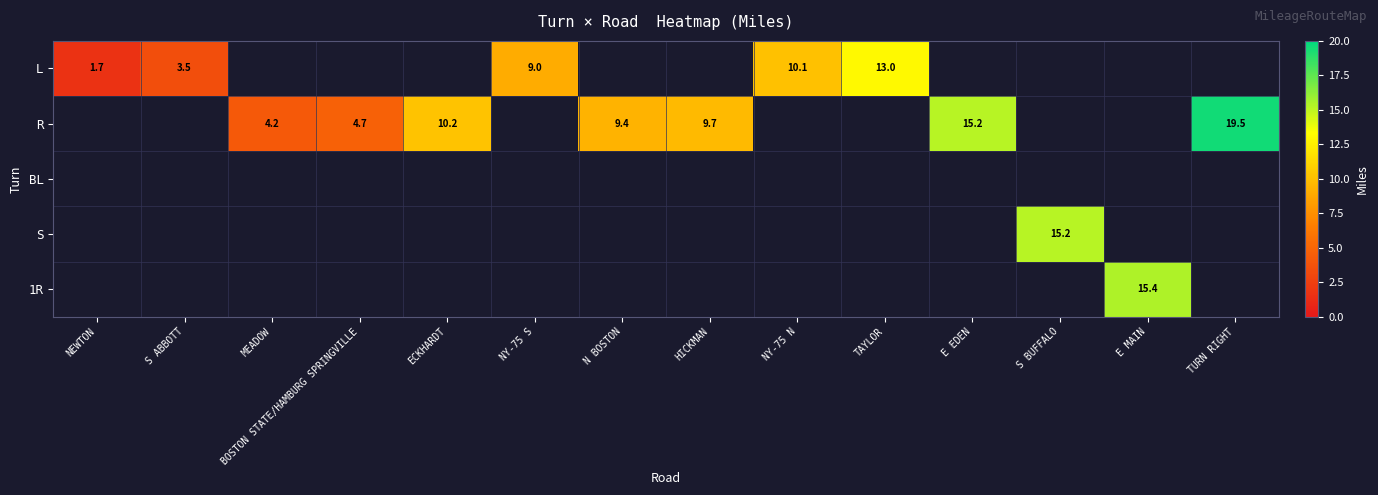

True or false: L has a value of 9.0 at NY-75 S.

True